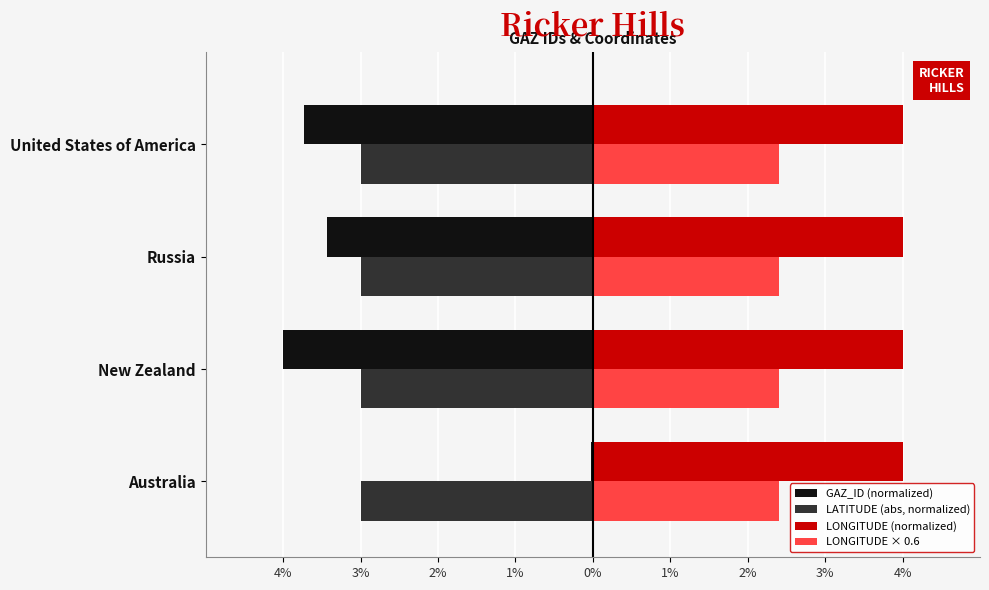

What is the value of the LATITUDE (abs, normalized) bar at the 2nd from the left?

-3.0